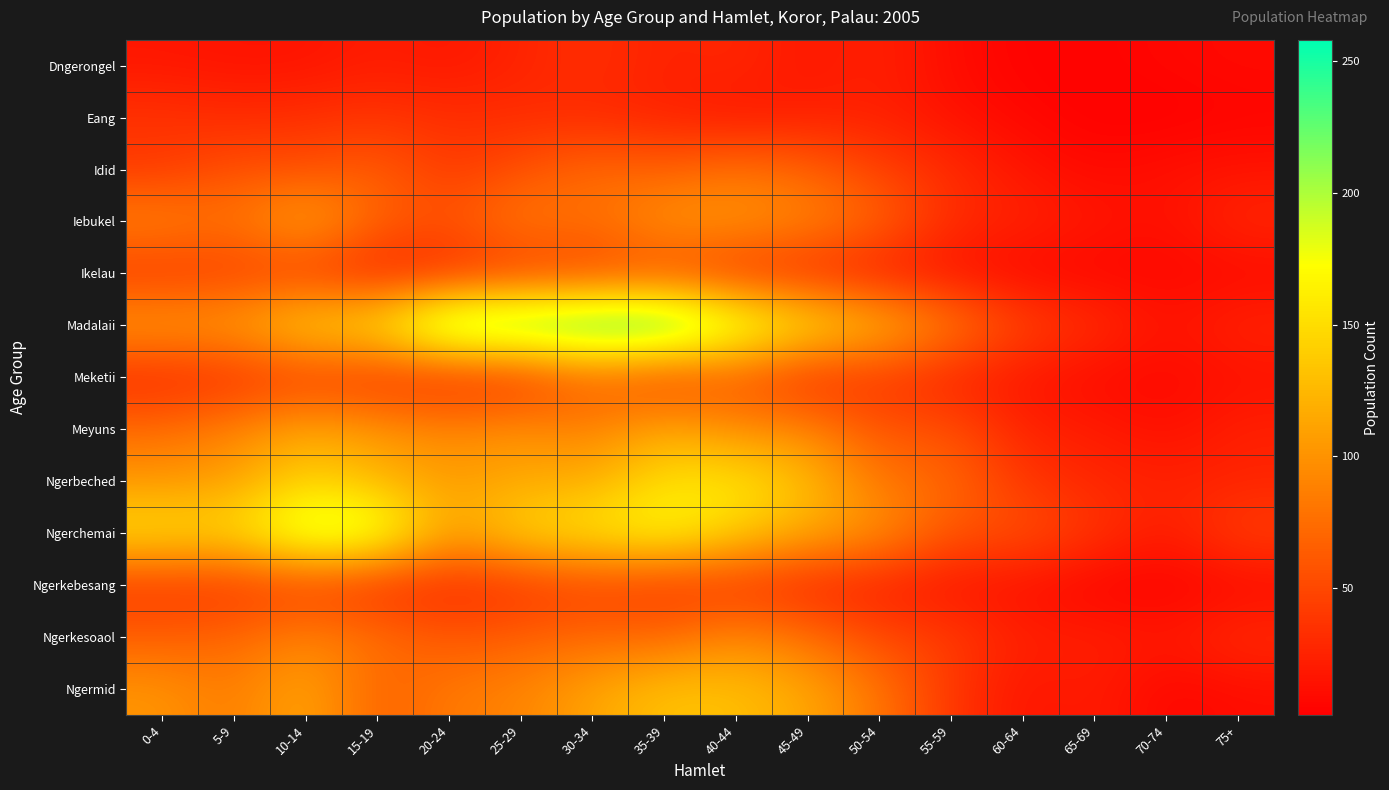

What is the spread (max minus min) of values at 0-4?

137